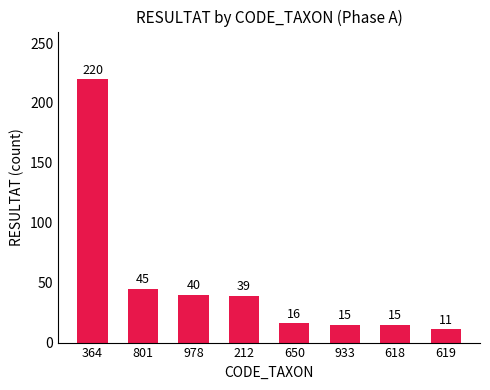

The value at 978 is 8. True or false?

False